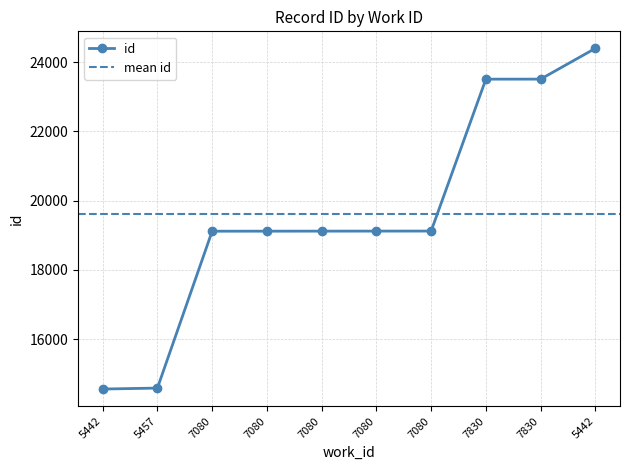

How many data points does each series have?

10